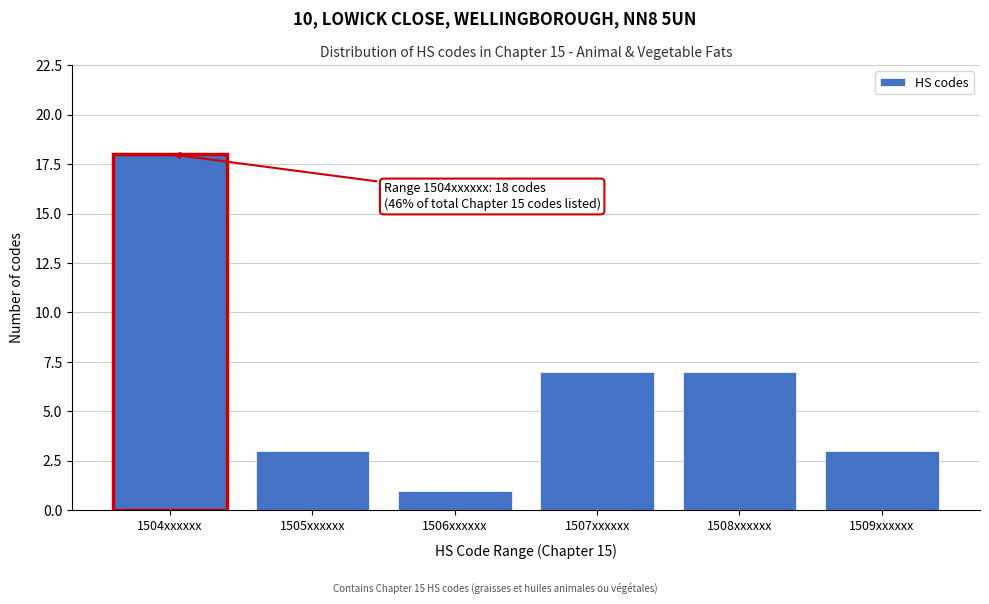

Reading left to right, extract all data points from this chart.

1504xxxxxx=18	1505xxxxxx=3	1506xxxxxx=1	1507xxxxxx=7	1508xxxxxx=7	1509xxxxxx=3